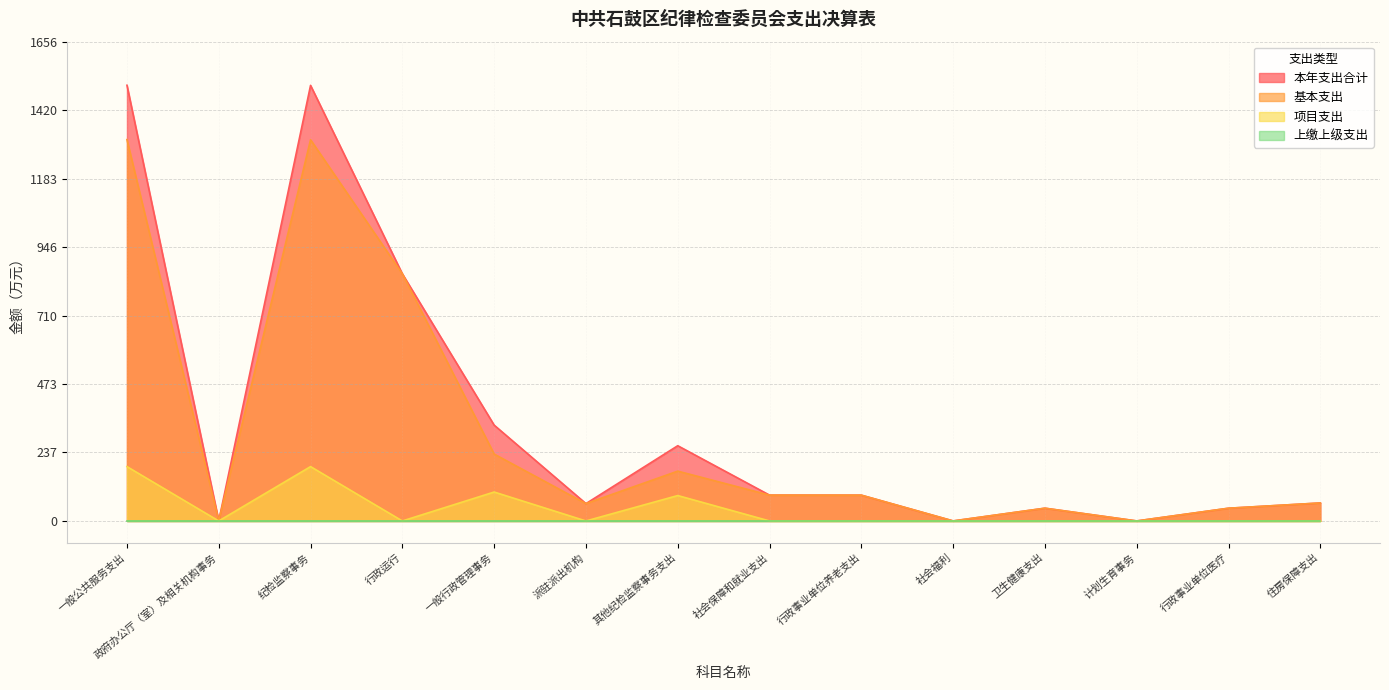

What is the sum of all 基本支出 values?

4281.8